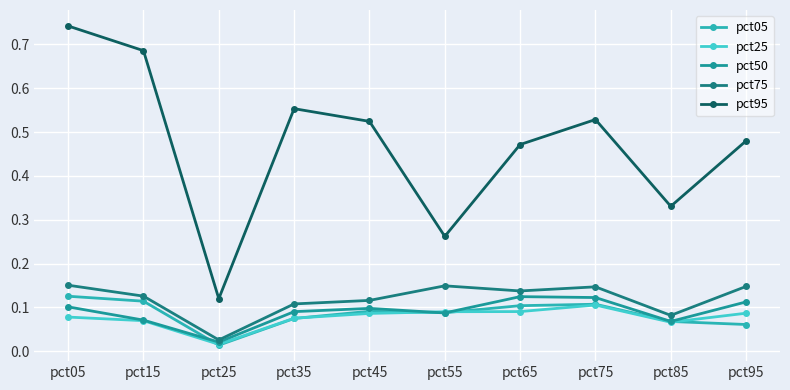

True or false: pct75 and pct25 cross at least once.

False